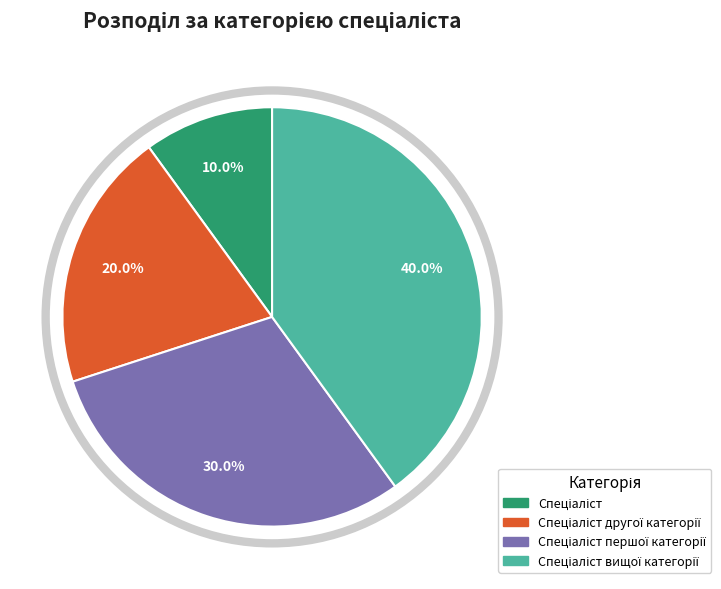

Does any single category account for the majority?

No